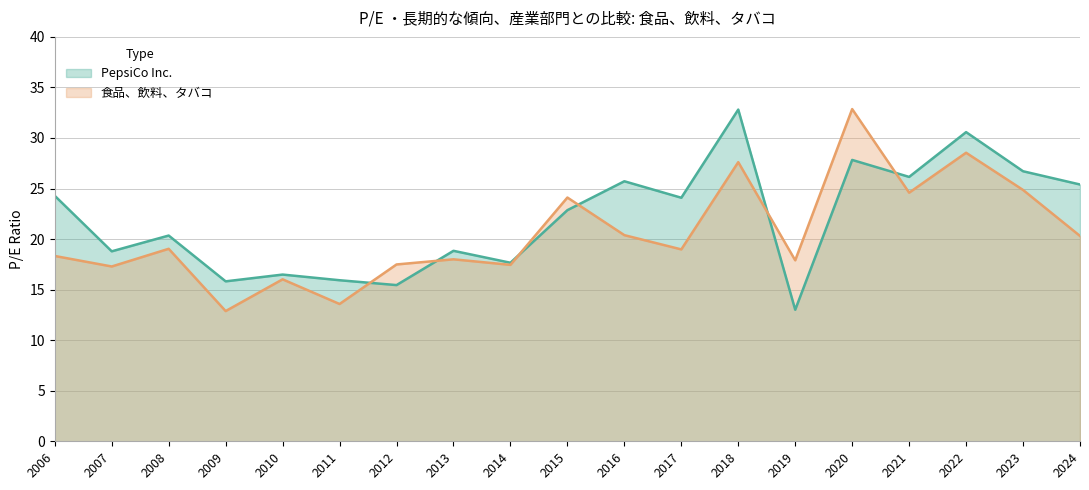

What is the value of the PepsiCo Inc. (line) point at the 12th from the left?

24.1